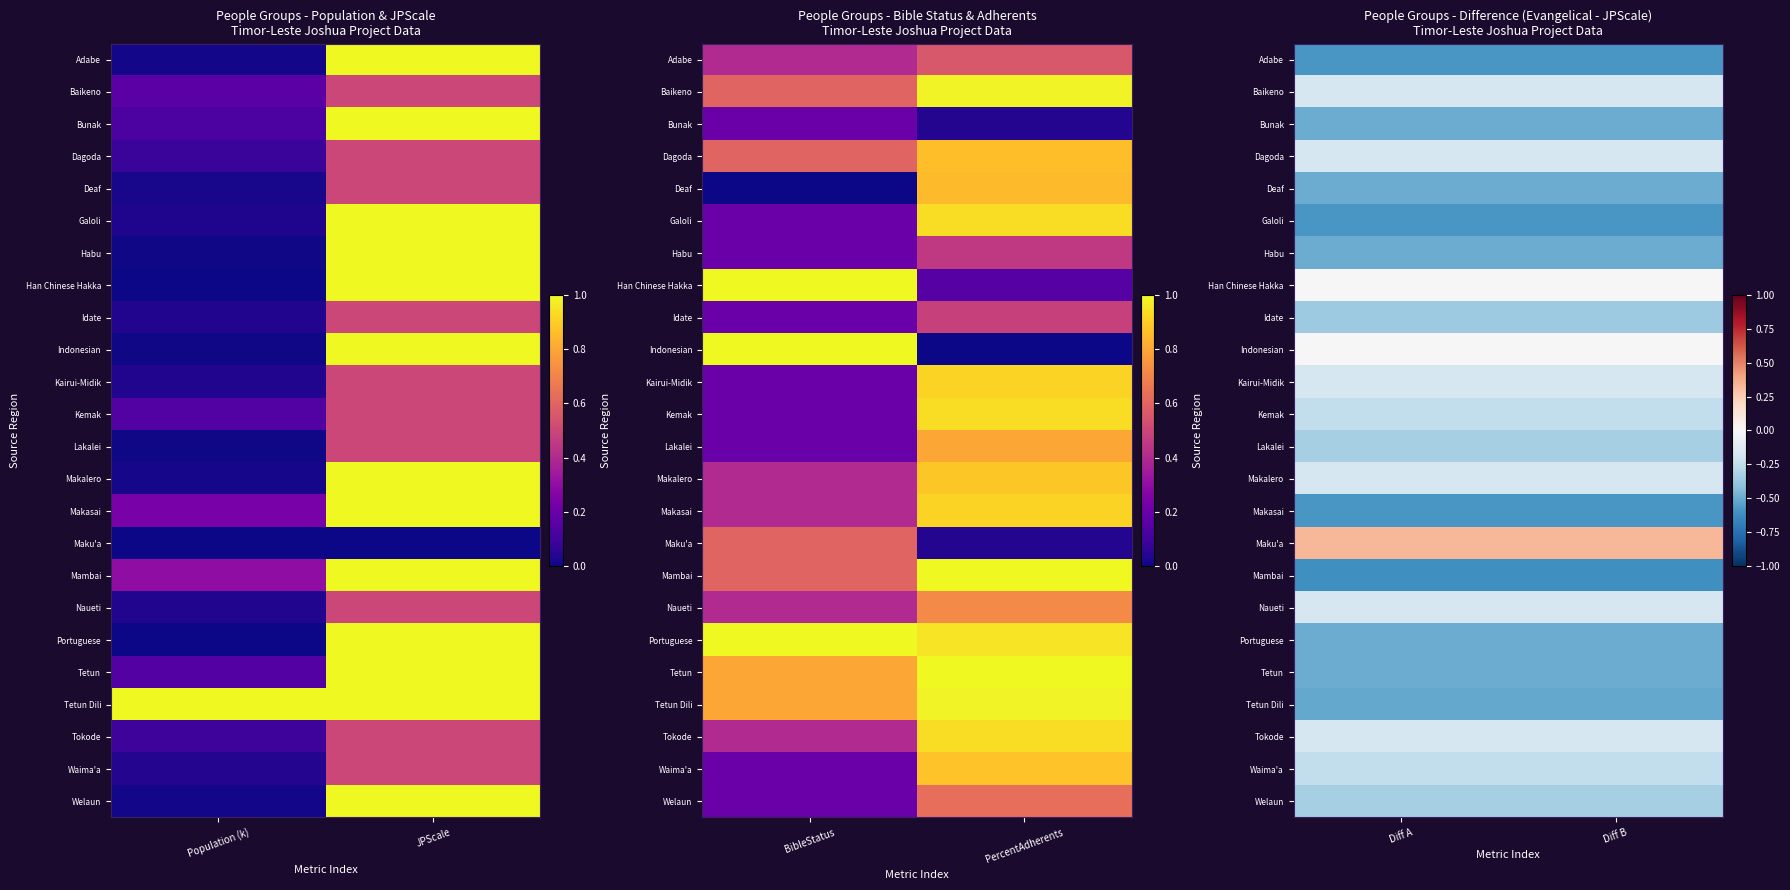

Which has a higher value, JPScale or Population (k)?

JPScale